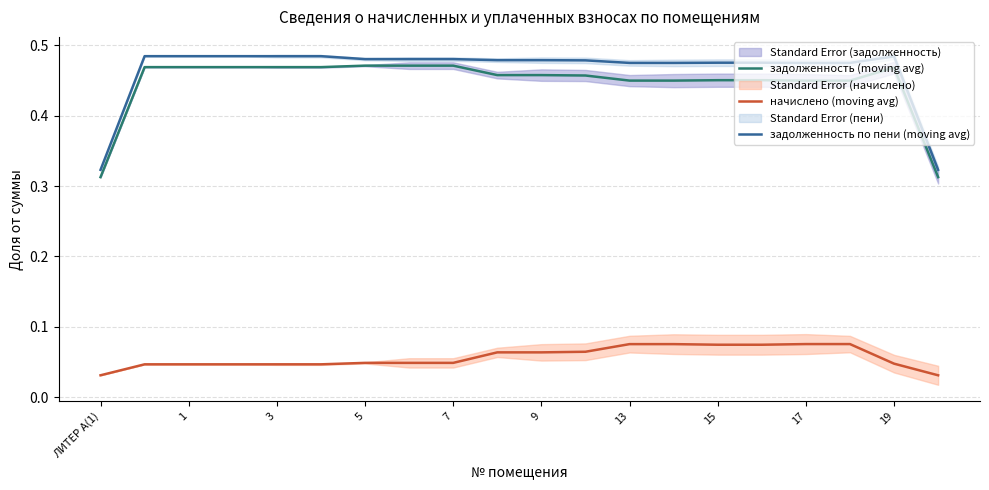

True or false: задолженность (moving avg) and начислено (moving avg) cross at least once.

False